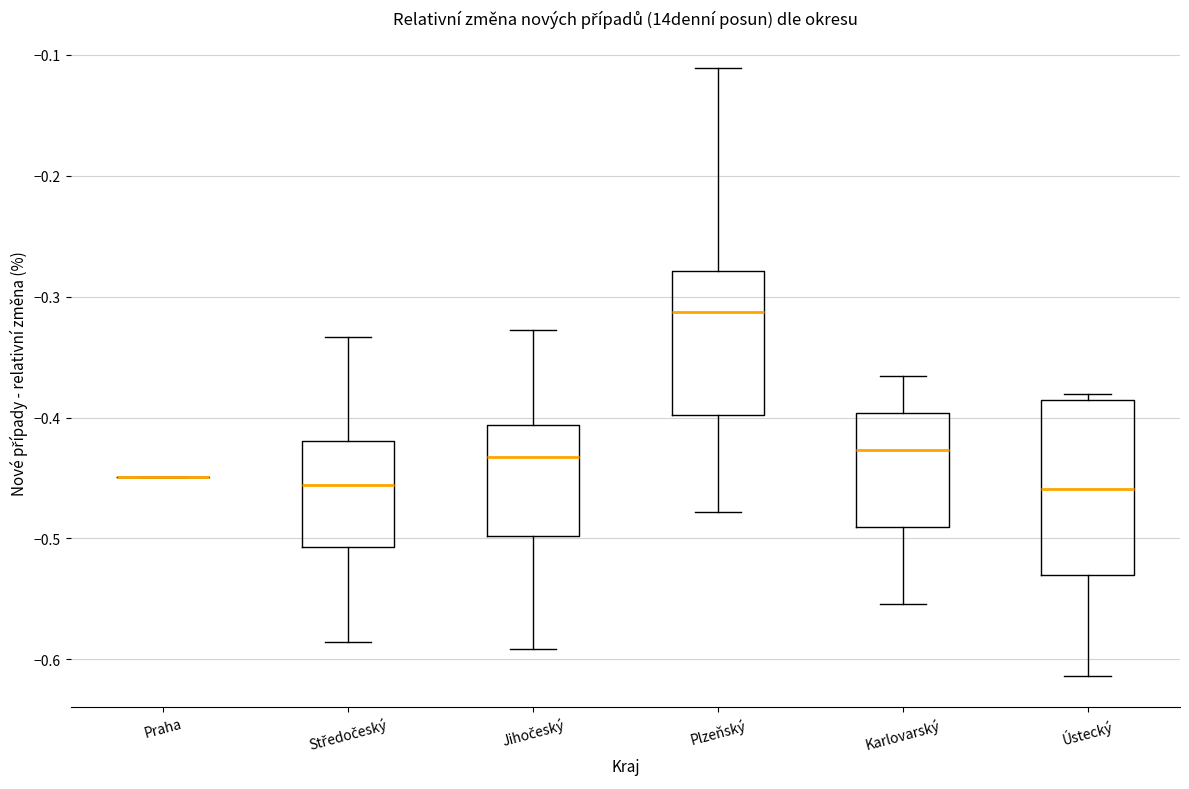

Where does the median line of the box for Plzeňský sit on the y-axis? The values are not printed on the chart, so give them approximately, as read against the axis.

-0.31